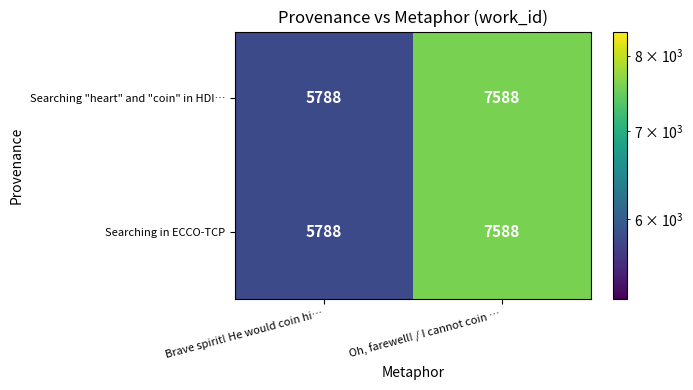

Which label corresponds to the largest value in the chart?

Oh, farewell! / I cannot coin …